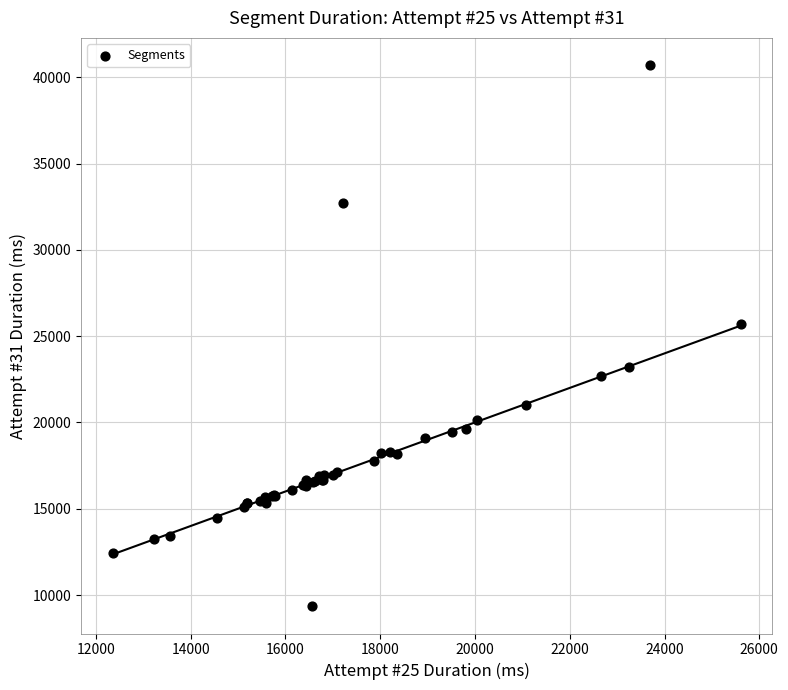

What Y value in the scatter plot is closest to 25029?

25695